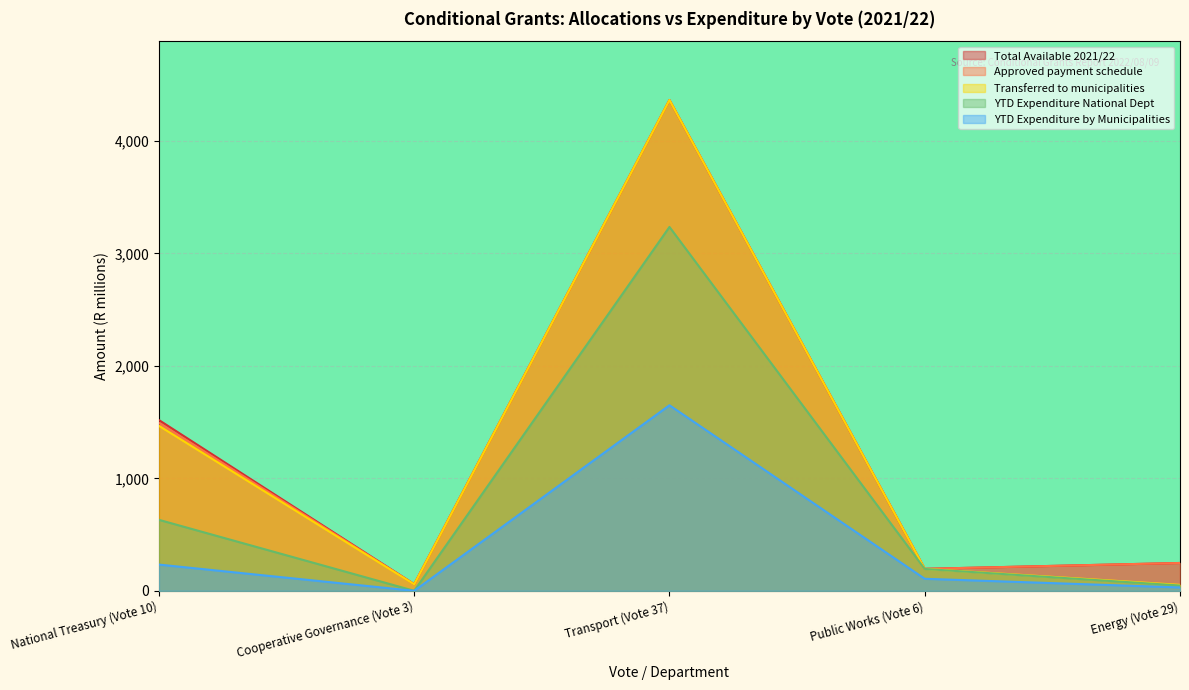

Reading left to right, what are all the values shown in this chart?

Total Available 2021/22: 1517.8	59.1	4362.2	195.4	247.6
Approved payment schedule: 1493.8	59.1	4362.2	195.4	247.6
Transferred to municipalities: 1466.7	57.8	4362.2	195.4	53.0
YTD Expenditure National Dept: 631.0	0.0	3234.5	194.4	47.1
YTD Expenditure by Municipalities: 233.2	0.0	1649.3	107.0	30.0